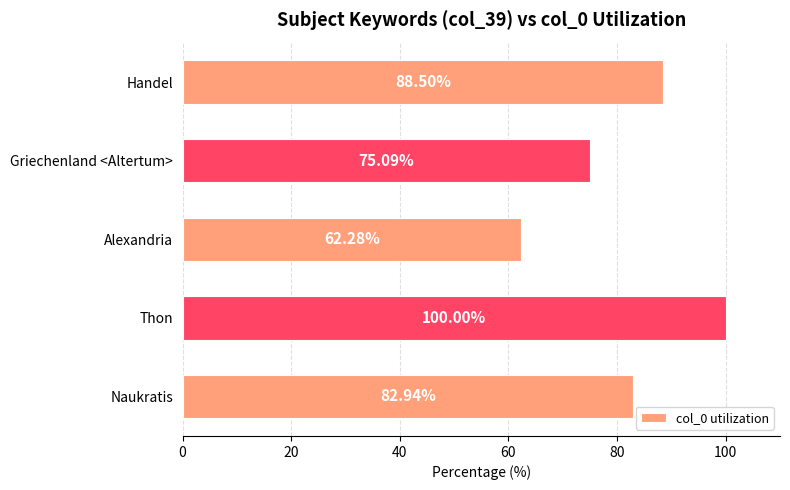

Which label corresponds to the smallest value in the chart?

Alexandria